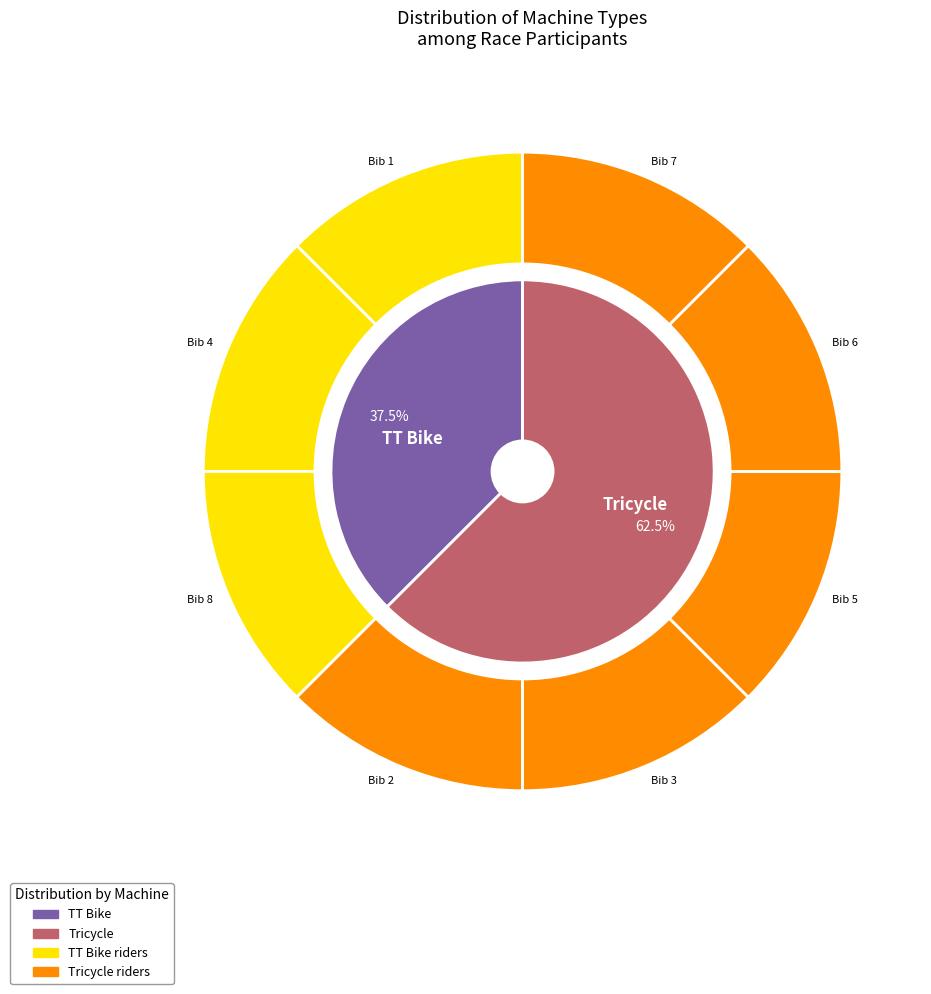

Approximately how many times larger is the value at Tricycle compared to TT Bike?

1.7